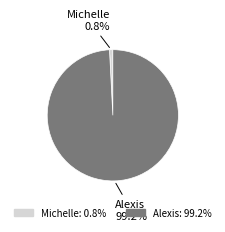

To the nearest percent, what is the difference between the largest and smallest slice percentages?

98%